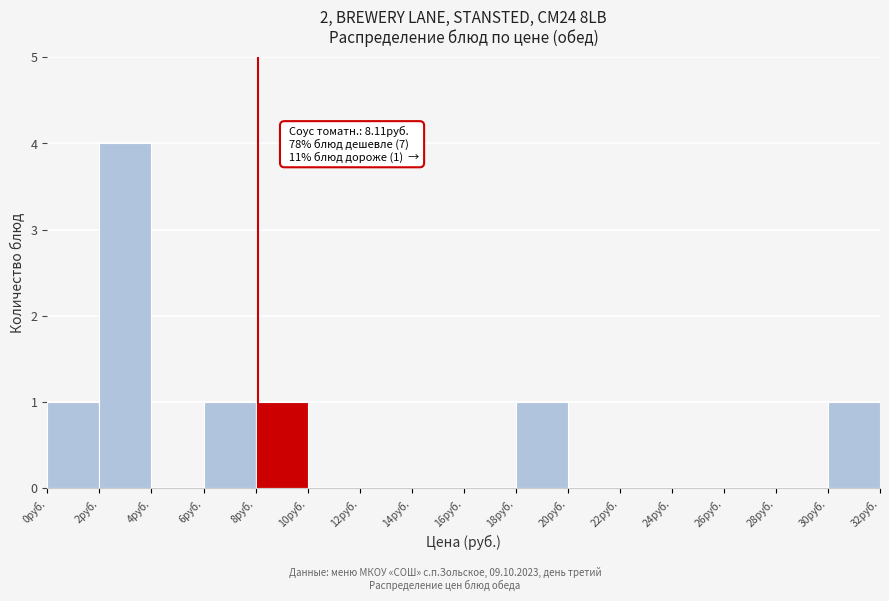

Over which range of the x-axis is the bar tallest?

2 to 4